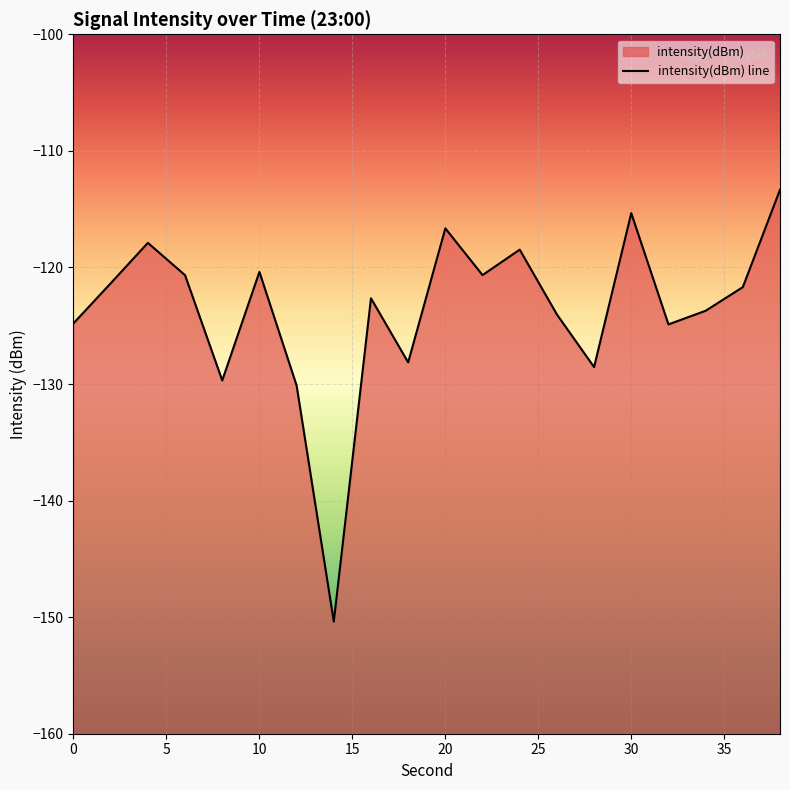

Is it true that the value at 4 is -23.8?

False